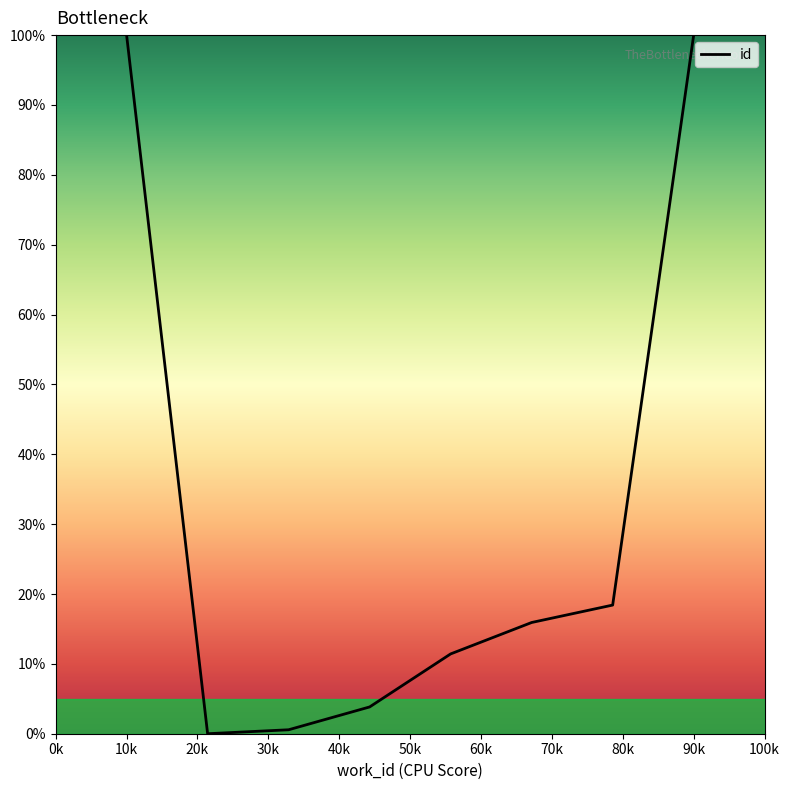

What is the difference between the maximum and second lowest values?

99.4